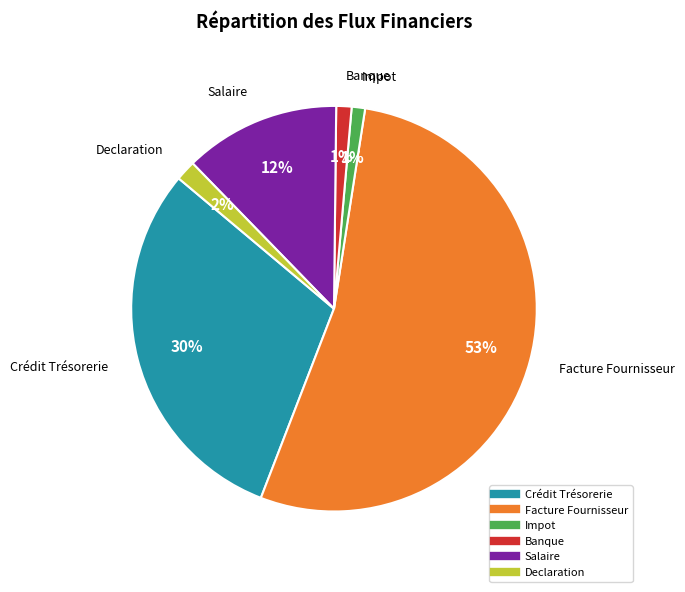

Is it true that Salaire is 12% of the pie?

True